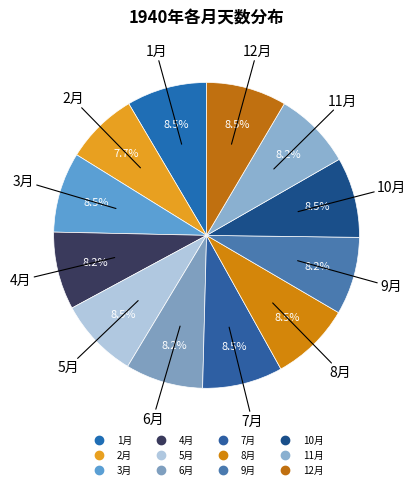

The 3月 slice represents 23% of the pie. True or false?

False